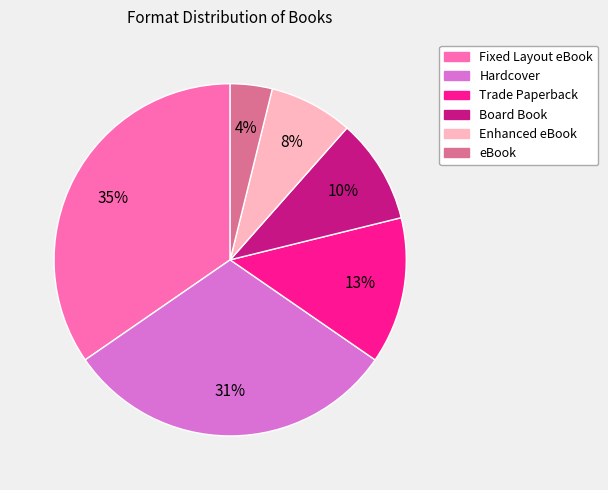

What is the ratio of the value at Enhanced eBook to the value at Trade Paperback?

0.6